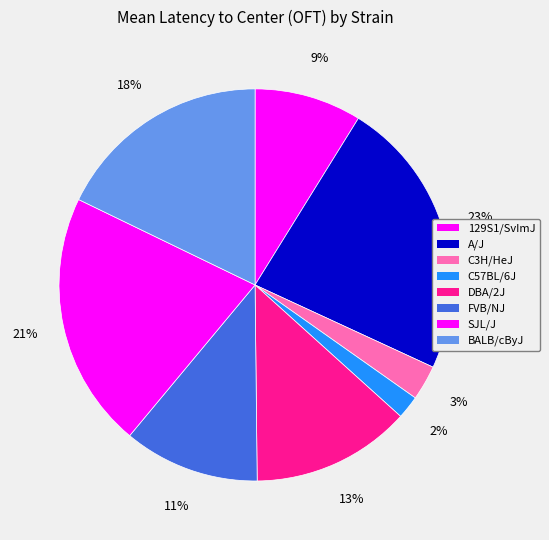

To the nearest percent, what is the difference between the FVB/NJ and BALB/cByJ slice percentages?

7%